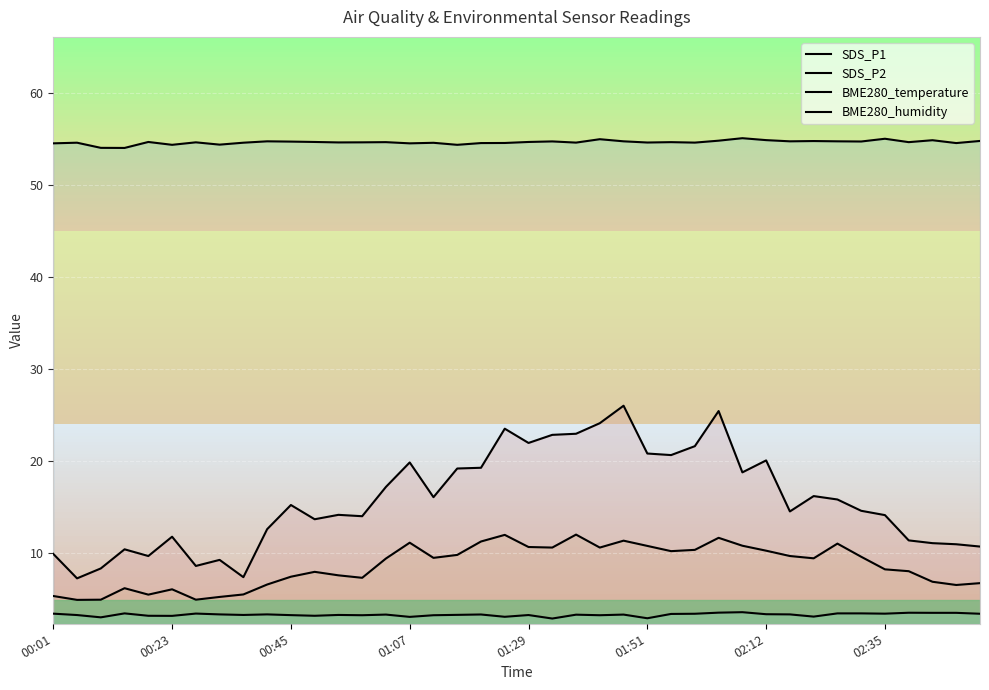

What is the difference between the maximum and second lowest values in the BME280_humidity series?

1.1